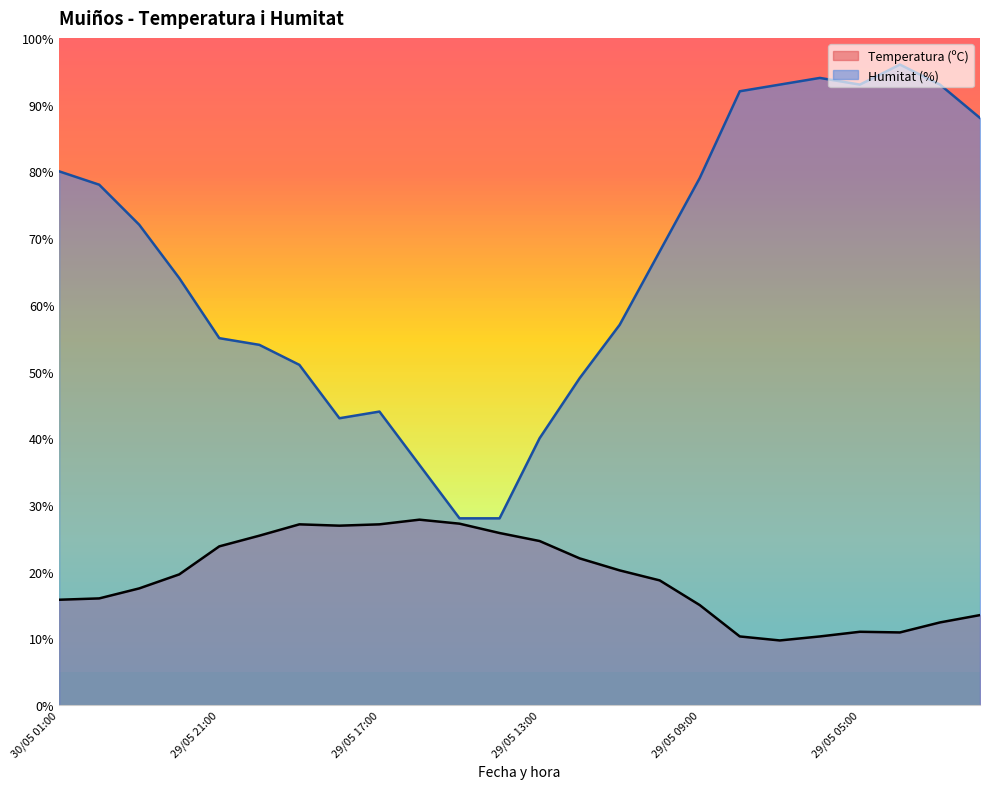

Which has a higher value, 29/05 15:00 or 30/05 01:00?

29/05 15:00